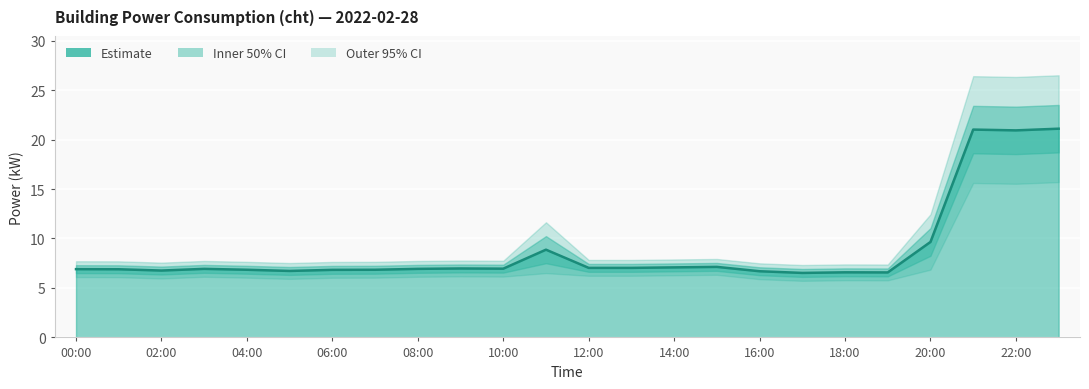

True or false: power_lower2 and power cross at least once.

False